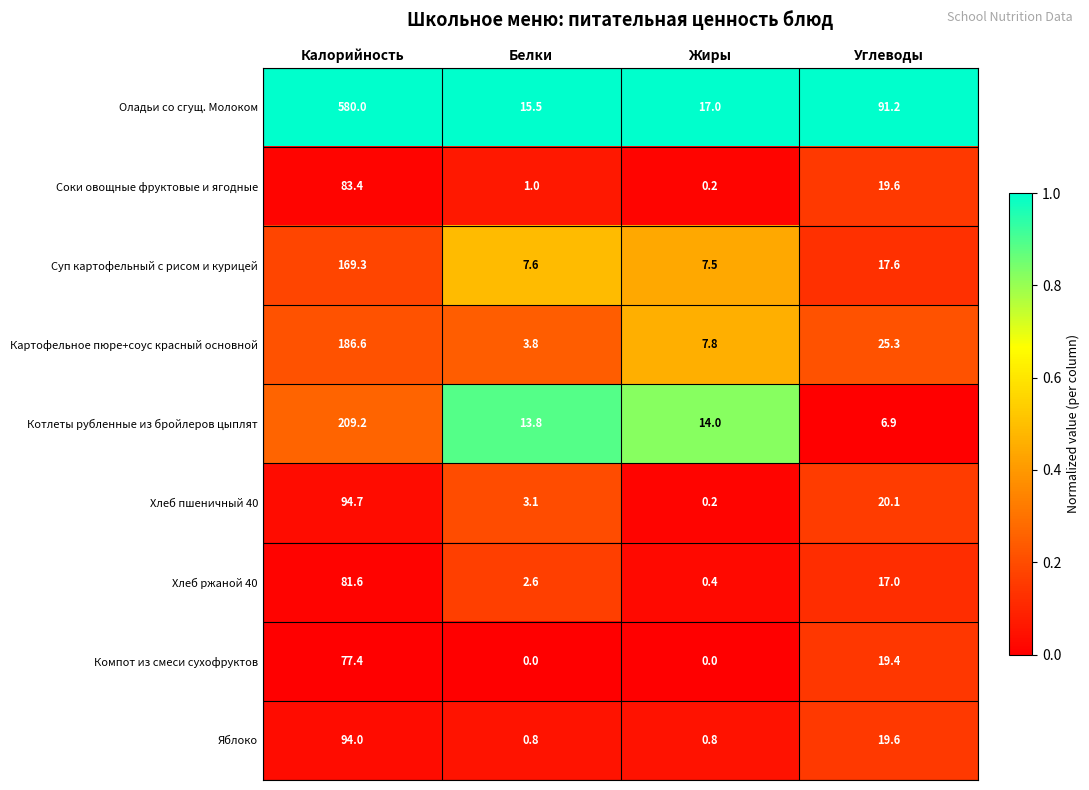

What is the difference between the second highest and minimum values in the Оладьи со сгущ. Молоком series?

75.7